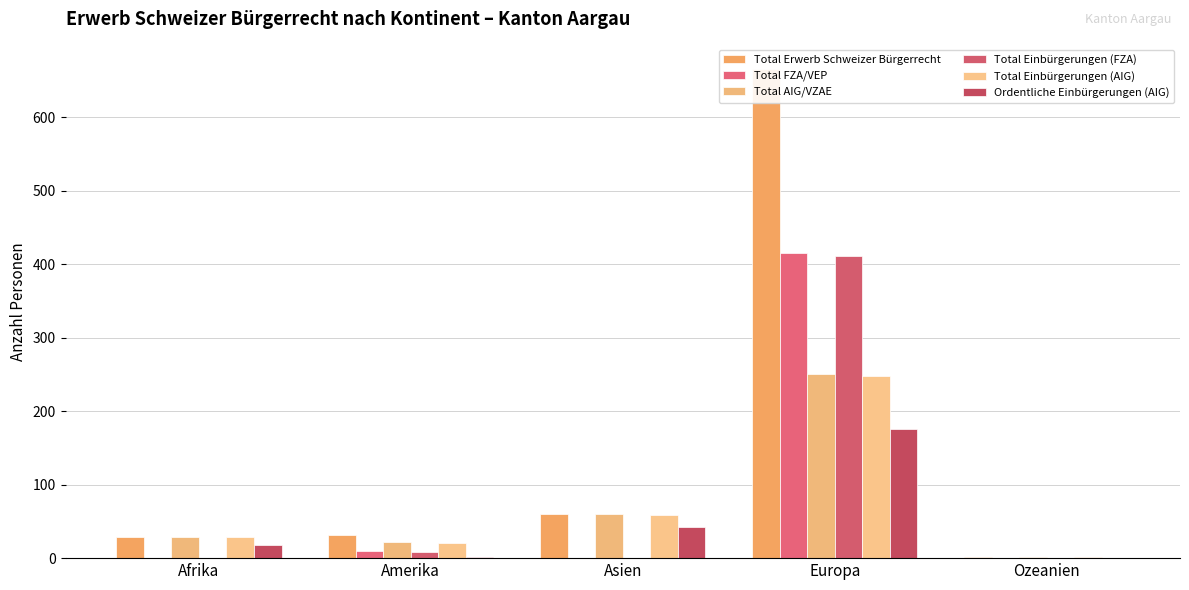

What is the average value of the Total Einbürgerungen (AIG) series?

71